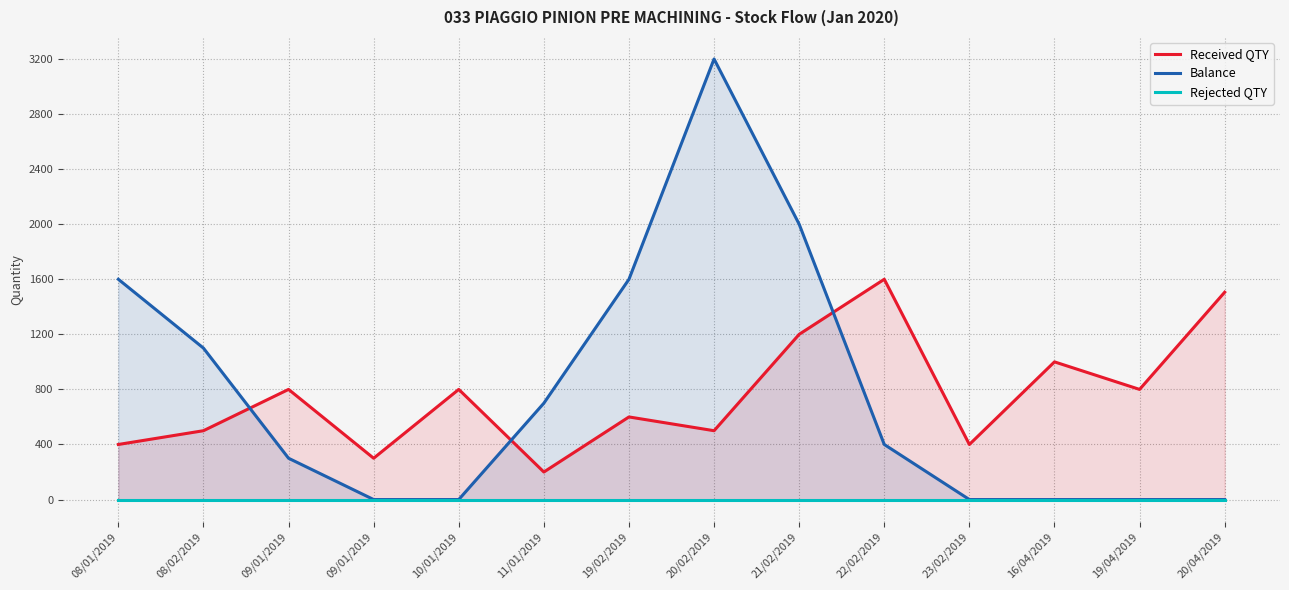

Which series has the widest spread of values?

Balance